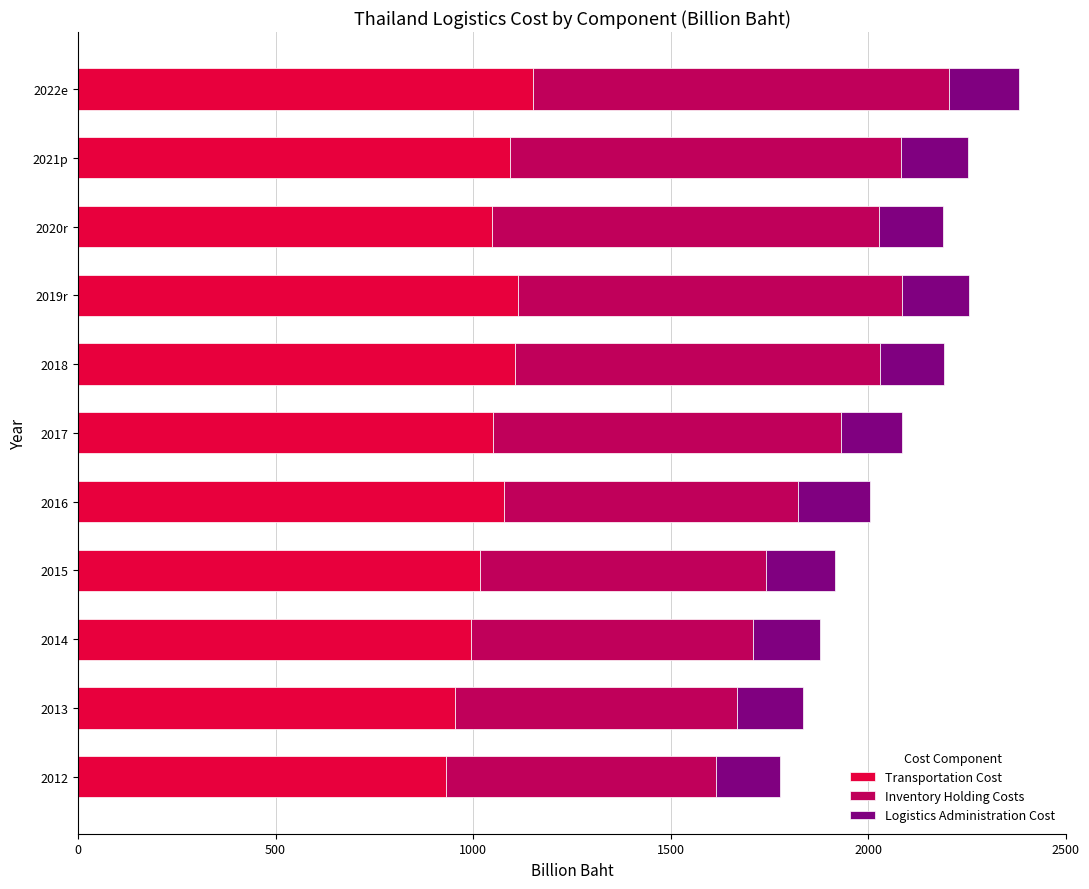

What is the sum of all Transportation Cost values?

11536.4